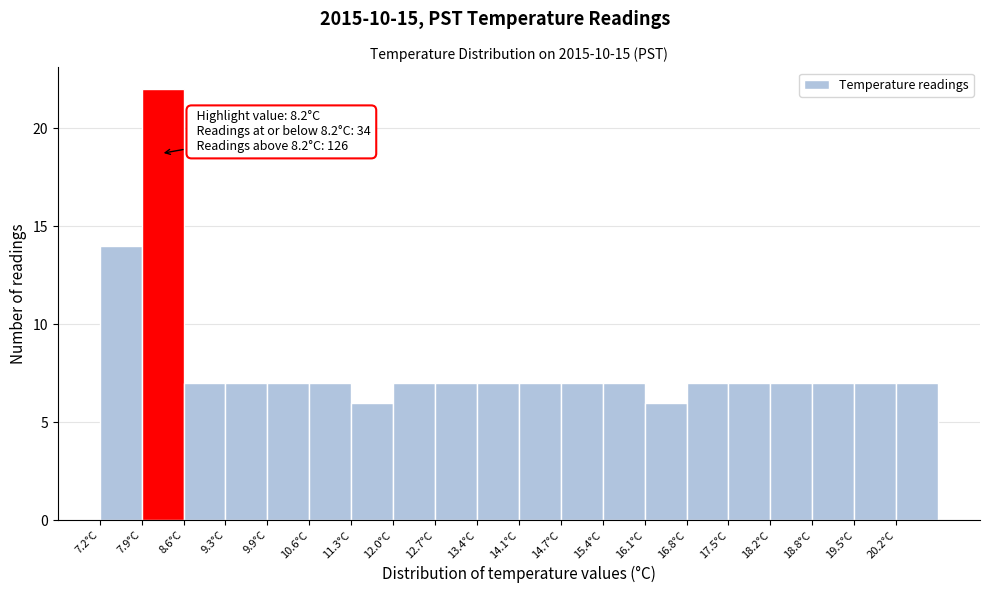

Which range on the x-axis has the tallest bar?

7.9 to 8.6